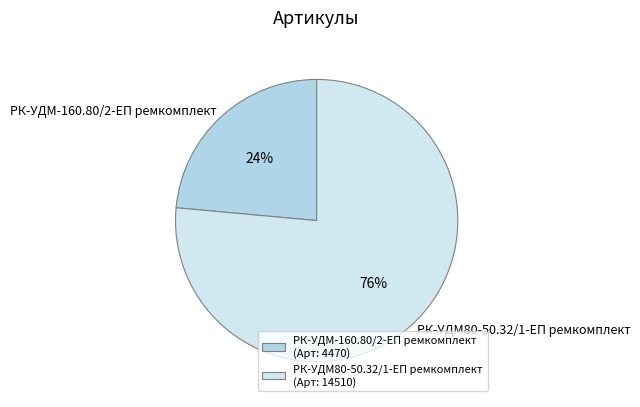

Is it true that РК-УДМ80-50.32/1-ЕП ремкомплект is 68% of the pie?

False